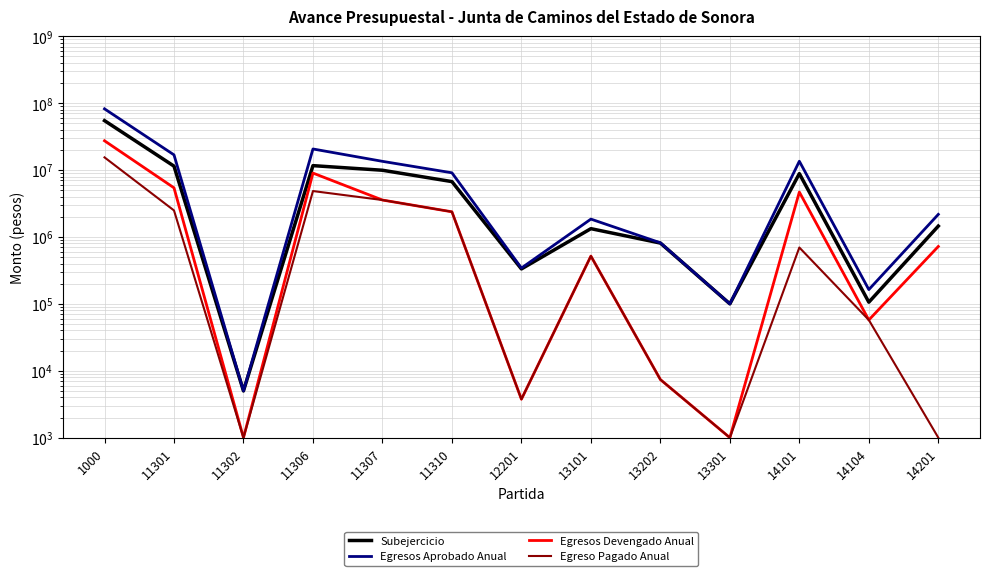

How many values in the Egresos Devengado Anual series are below 720654?

6